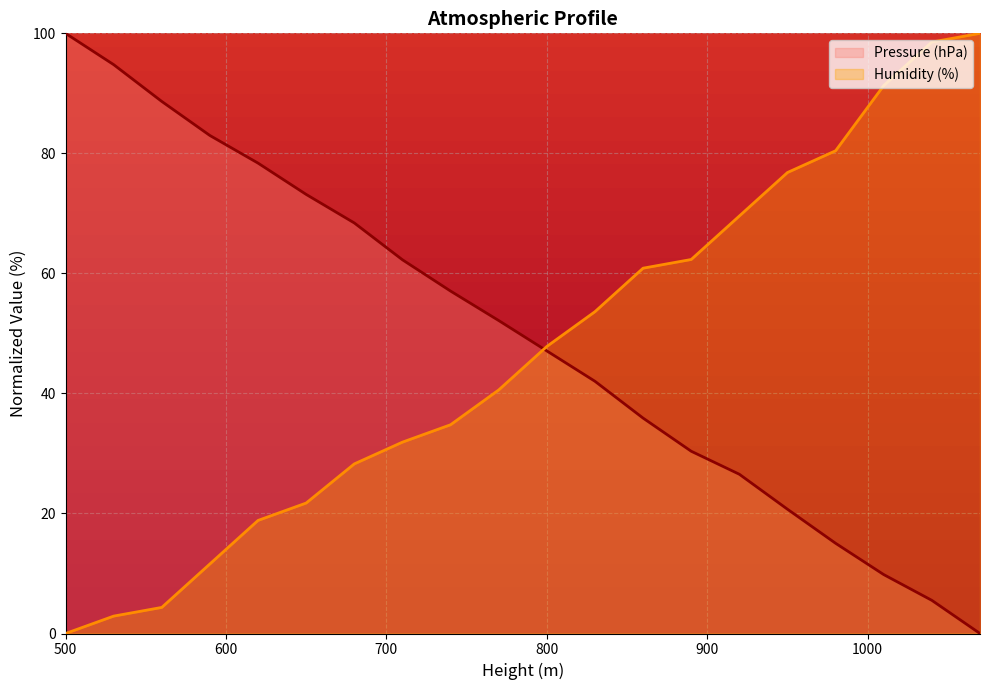

At how many categories does at least one series exceed 45?

20